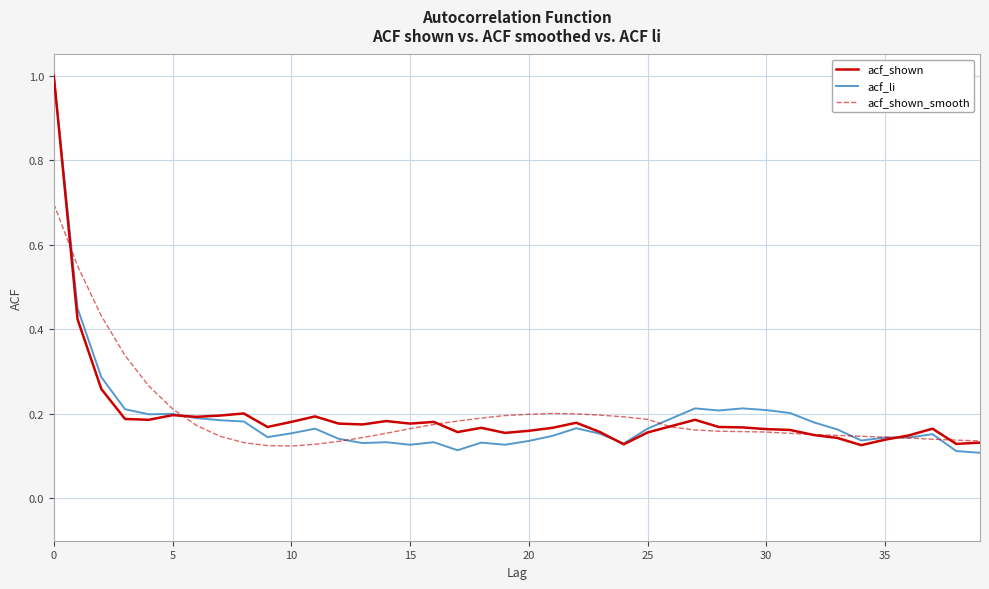

What is the maximum value shown in the chart?

1.0